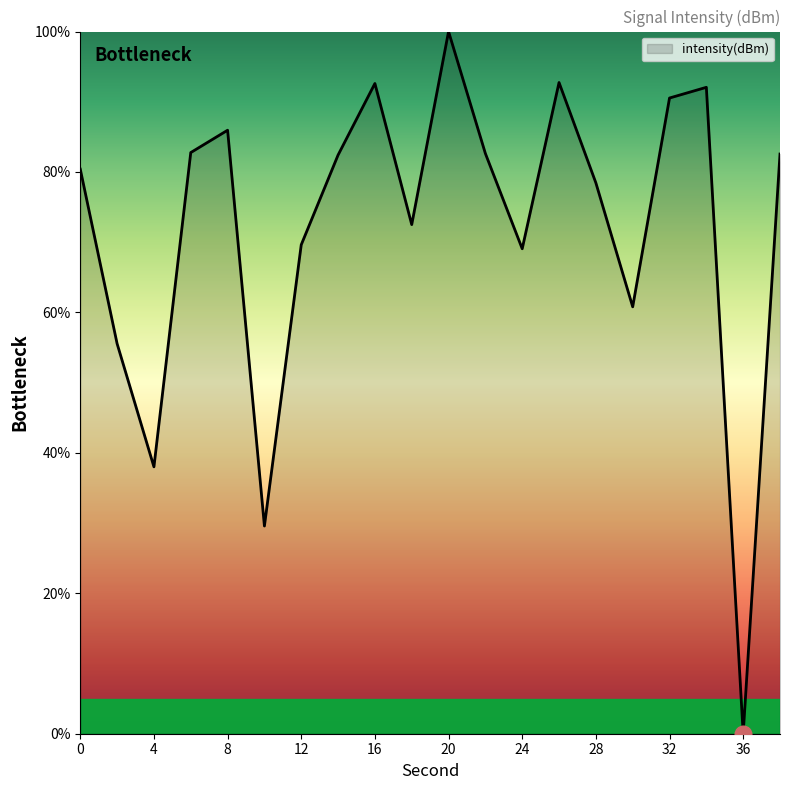

What is the difference between the maximum and minimum values?

100.0